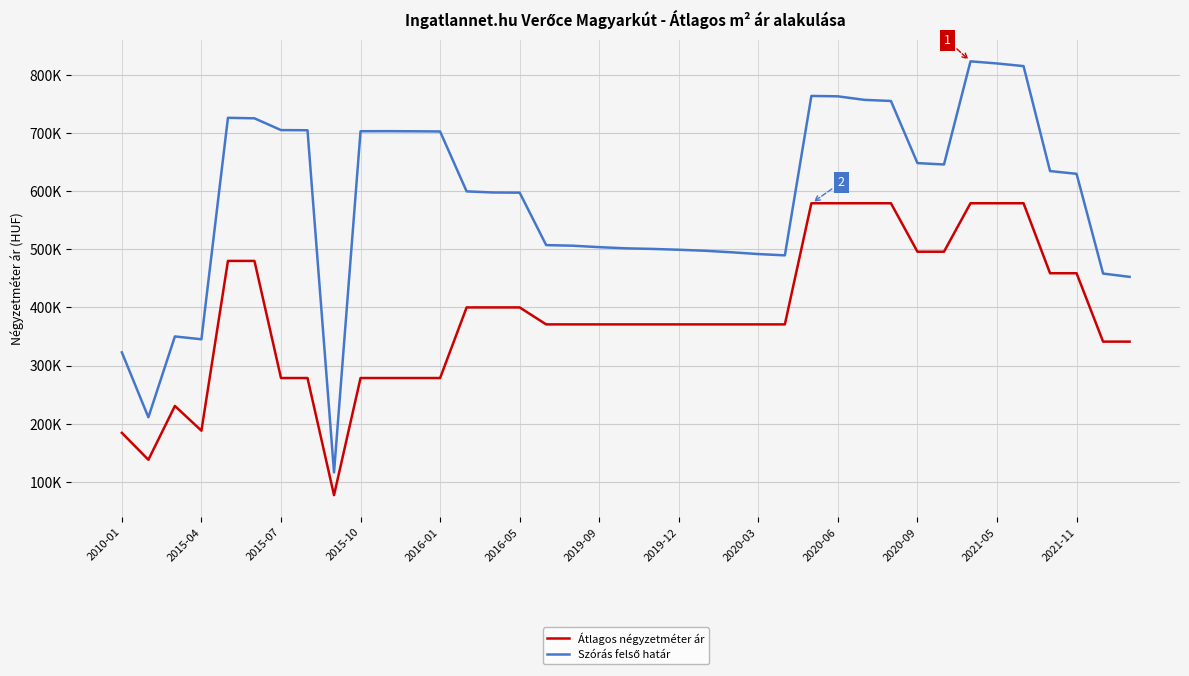

What is the difference between the maximum and minimum values in the Átlagos négyzetméter ár series?

502024